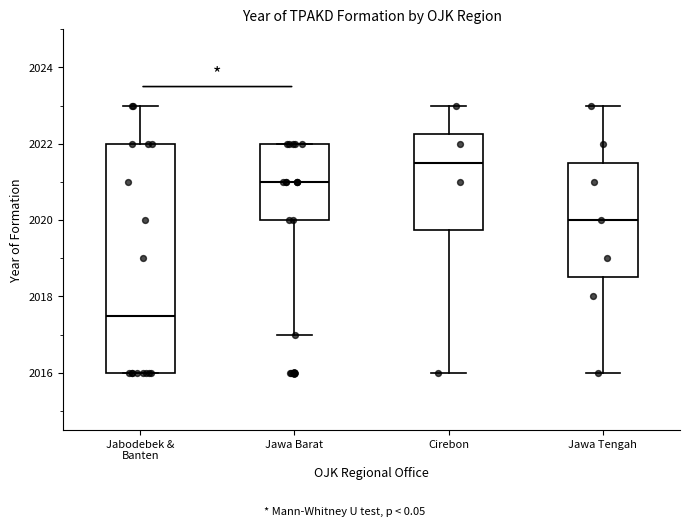

Reading left to right, read every box against the y-axis: the position of its median line, the range the box covers, and the ends of its whiskers. The values are not printed on the chart, so give them approximately, as read against the axis.

Jabodebek & Banten: median 2017.6, box 2016.0 to 2022.0, whiskers 2016.0 to 2023.0
Jawa Barat: median 2021.0, box 2020.0 to 2022.0, whiskers 2017.0 to 2022.0
Cirebon: median 2021.6, box 2019.8 to 2022.2, whiskers 2016.0 to 2023.0
Jawa Tengah: median 2020.0, box 2018.6 to 2021.6, whiskers 2016.0 to 2023.0